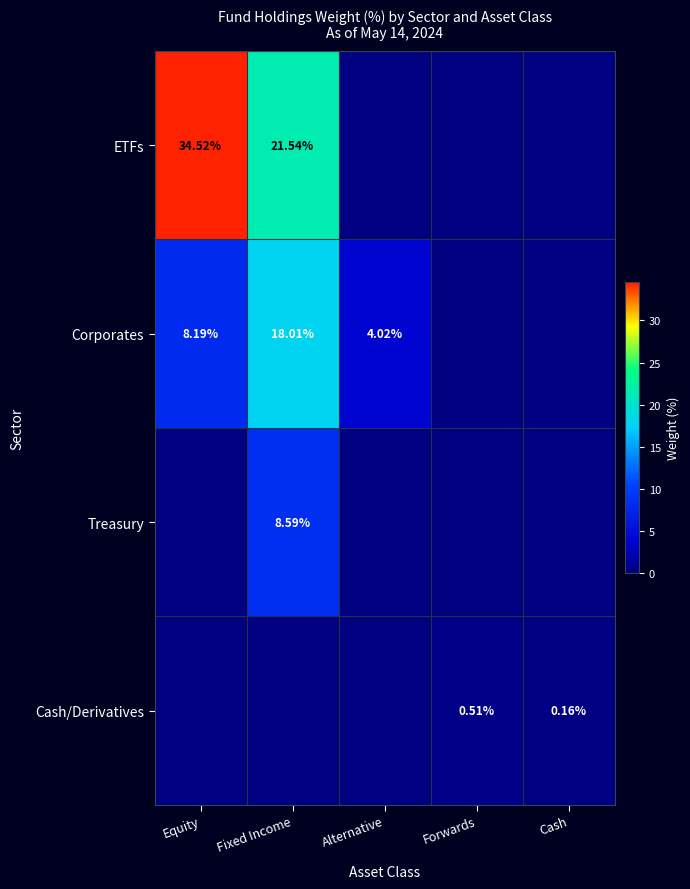

Is the value of Treasury at Fixed Income greater than the value of Cash/Derivatives at Cash?

Yes